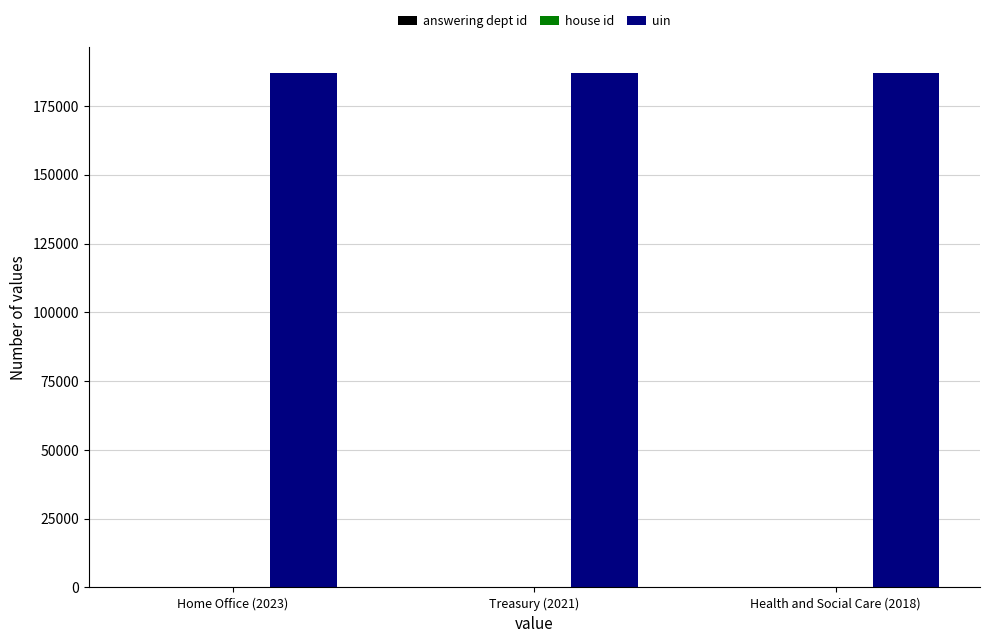

Which series has the largest total across all categories?

uin